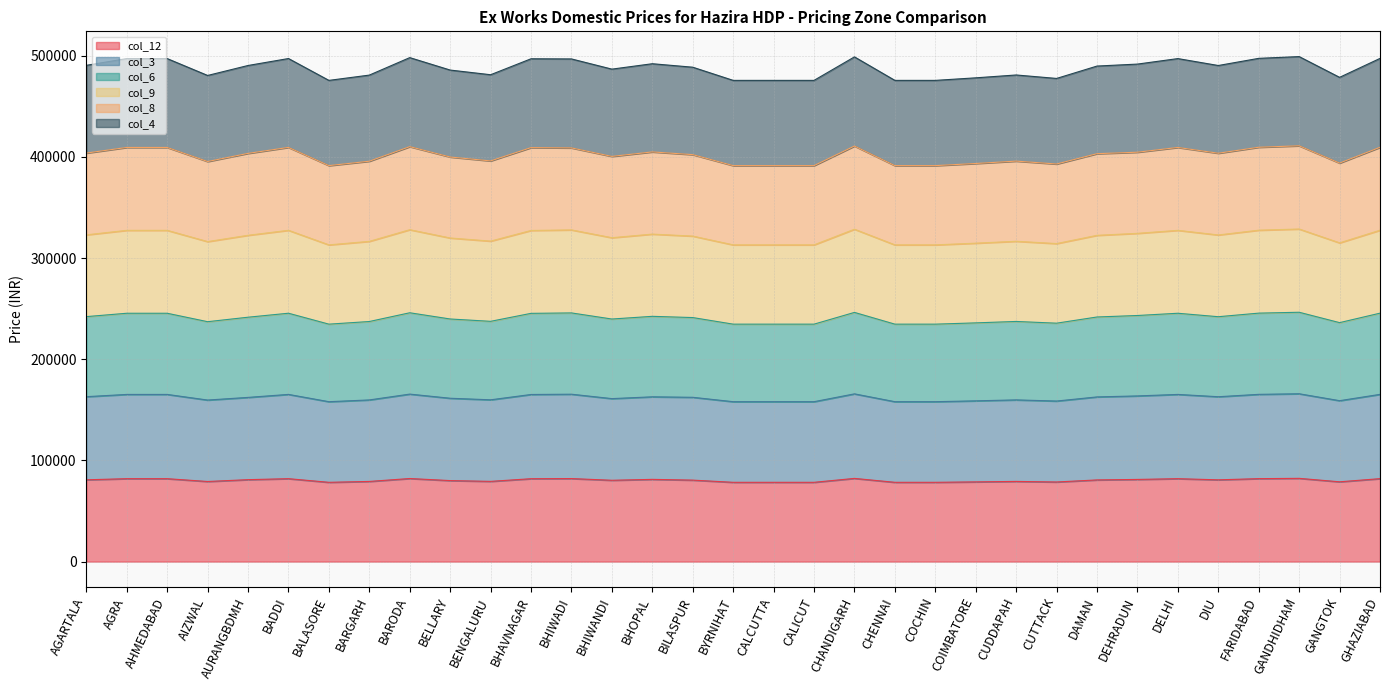

How many lines are shown in the chart?

6